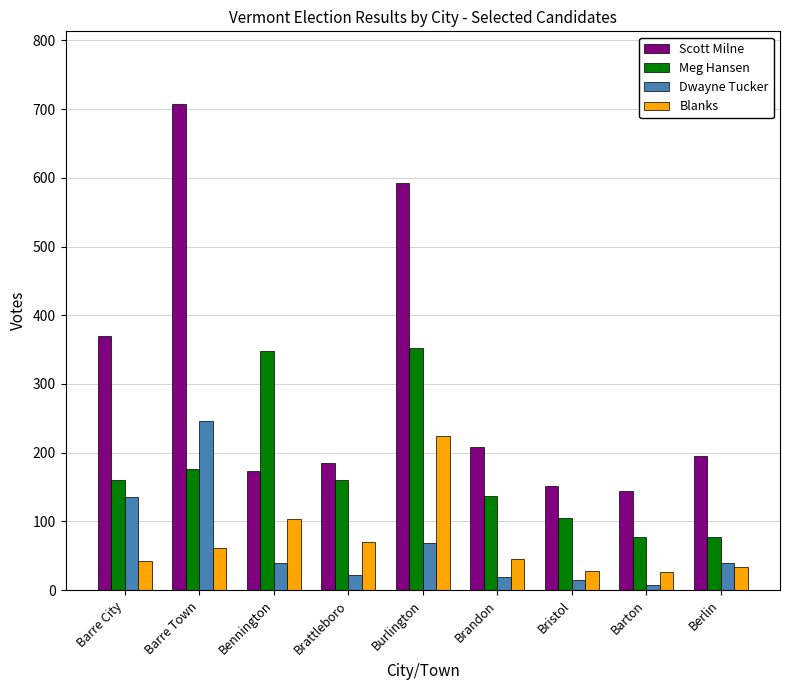

Which series has the largest range (max minus min)?

Scott Milne